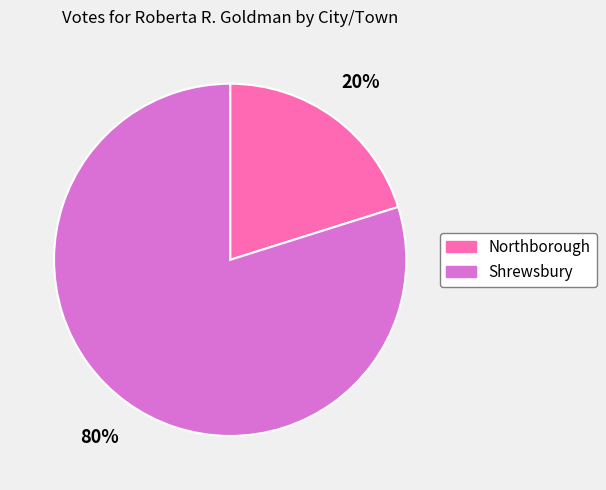

Which category has the smallest portion of the pie?

Northborough